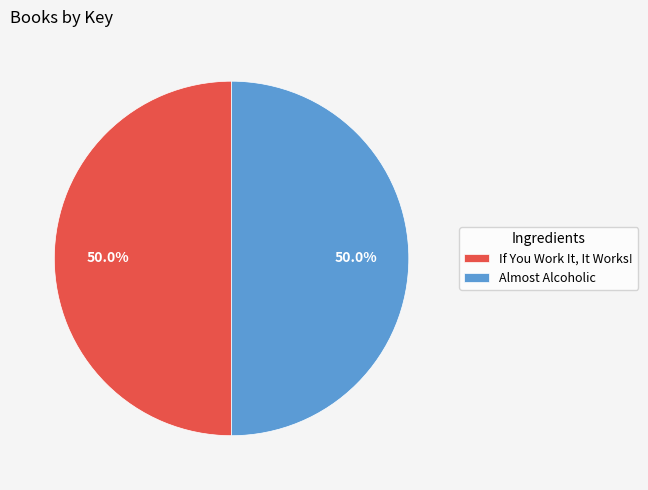

What is the ratio of the value at Almost Alcoholic to the value at If You Work It, It Works!?

1.0